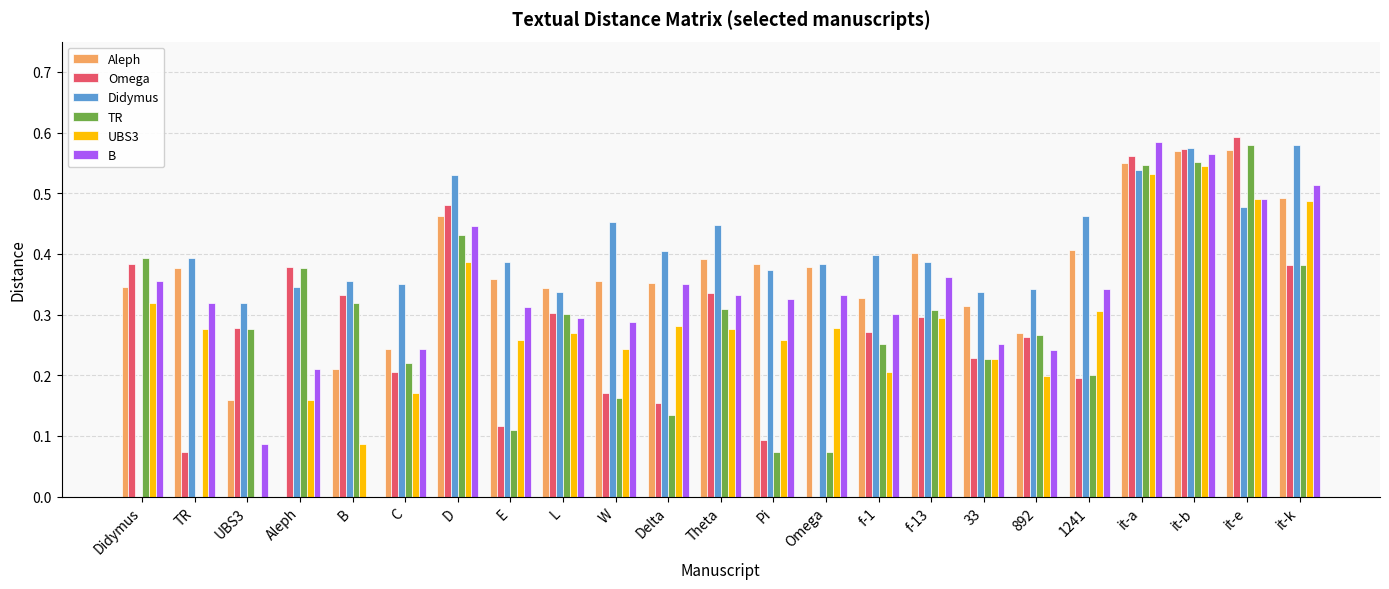

Between 1241 and it-k, which series saw the biggest shift?

Omega